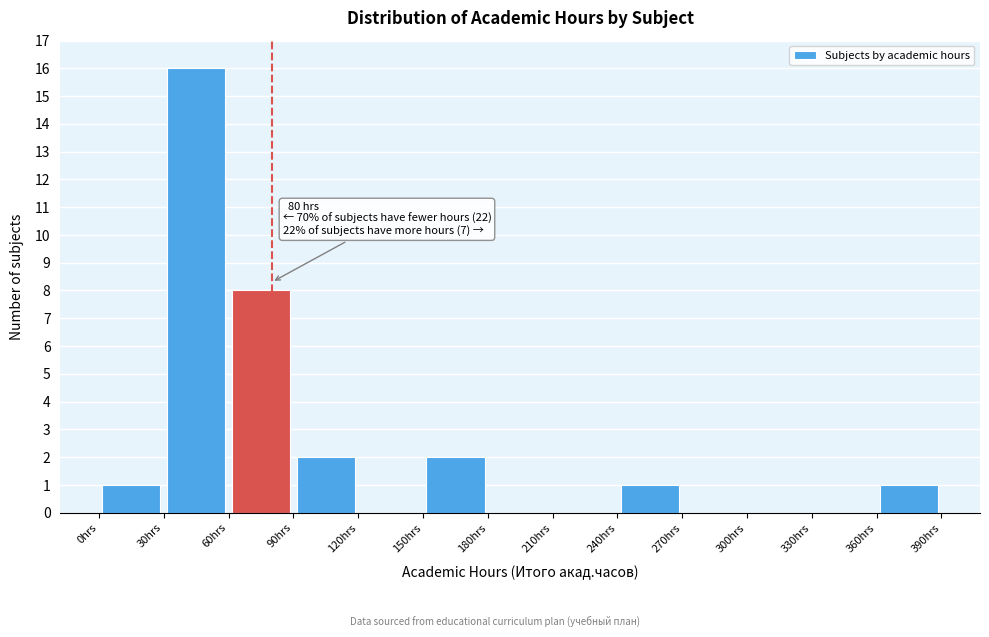

Which range on the x-axis has the tallest bar?

30 to 60